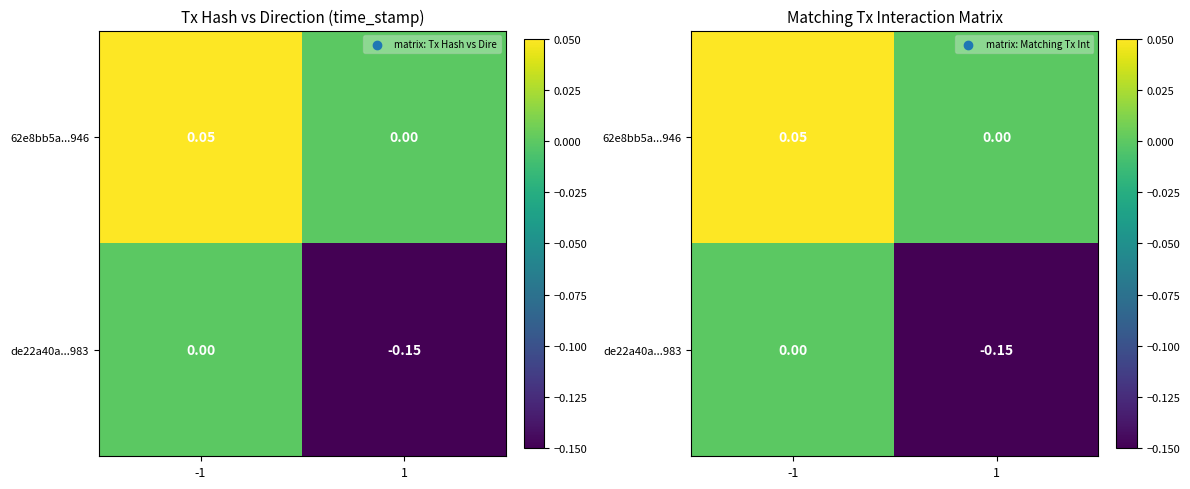

What is the sum of all de22a40a...983 values?

-0.1